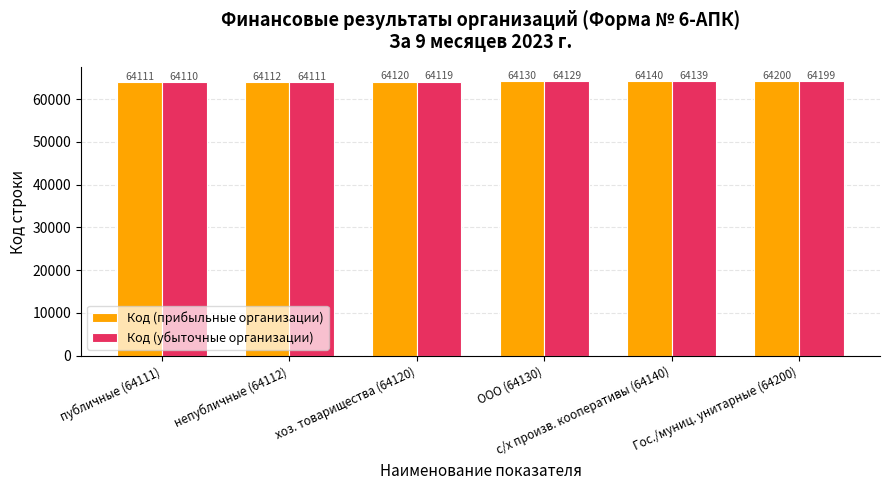

What is the value of the Код (убыточные организации) bar at the 2nd from the left?

64111